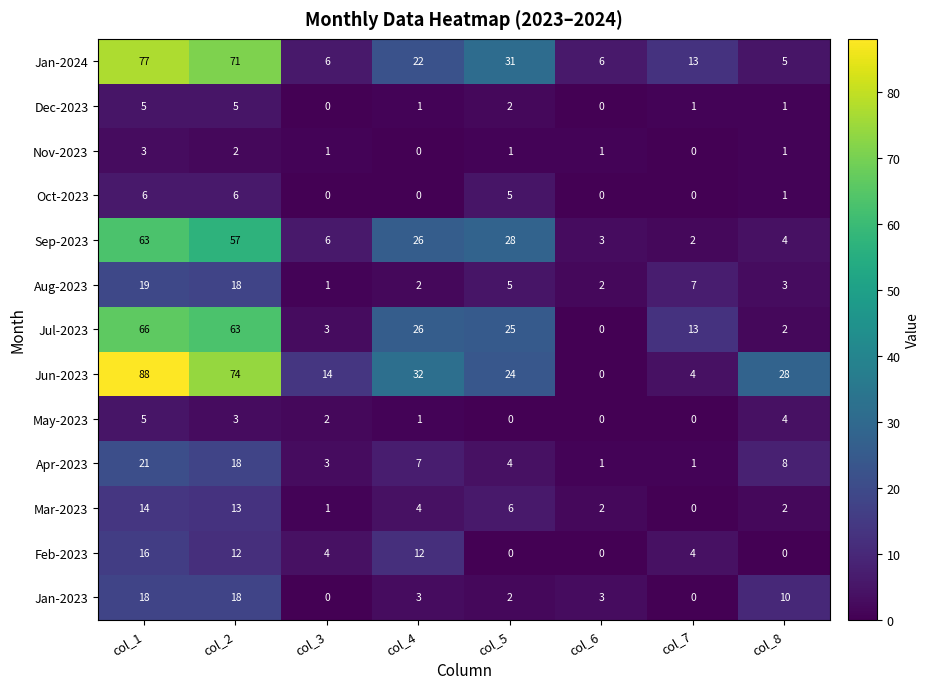

Rank the series at col_2 from highest to lowest value.

Jun-2023, Jan-2024, Jul-2023, Sep-2023, Aug-2023, Apr-2023, Jan-2023, Mar-2023, Feb-2023, Oct-2023, Dec-2023, May-2023, Nov-2023